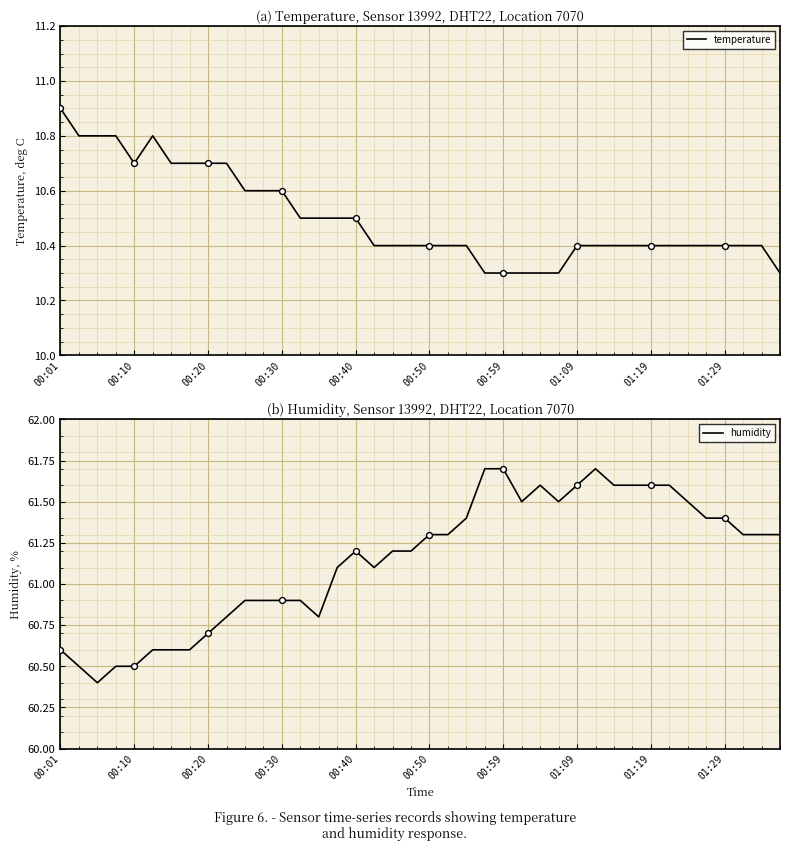

Which series has the largest total across all categories?

humidity